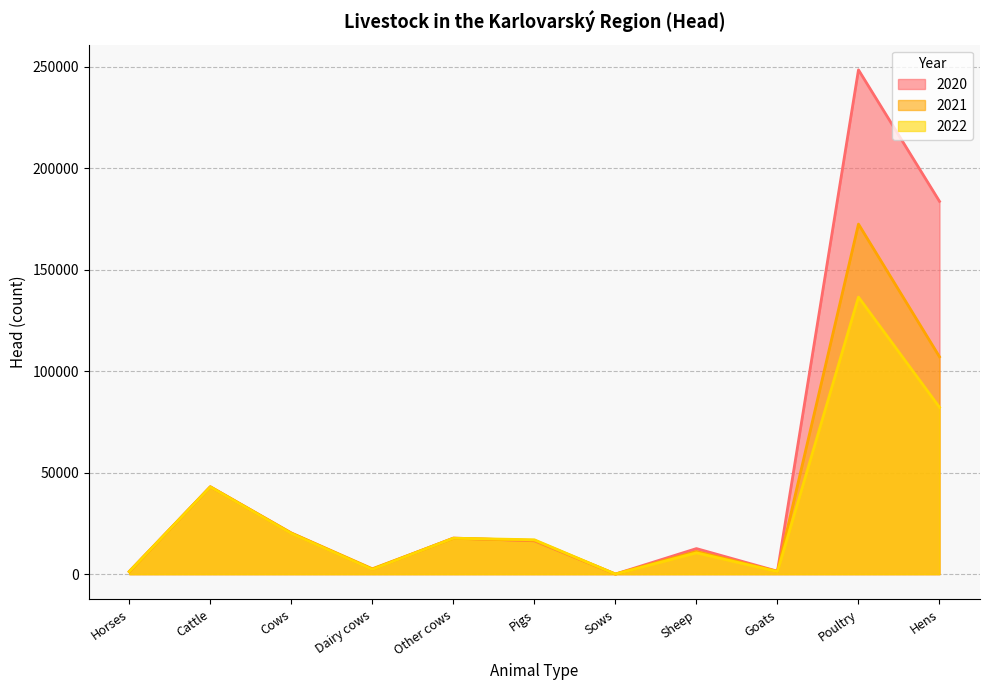

At which label does 2022 reach its peak?

Poultry